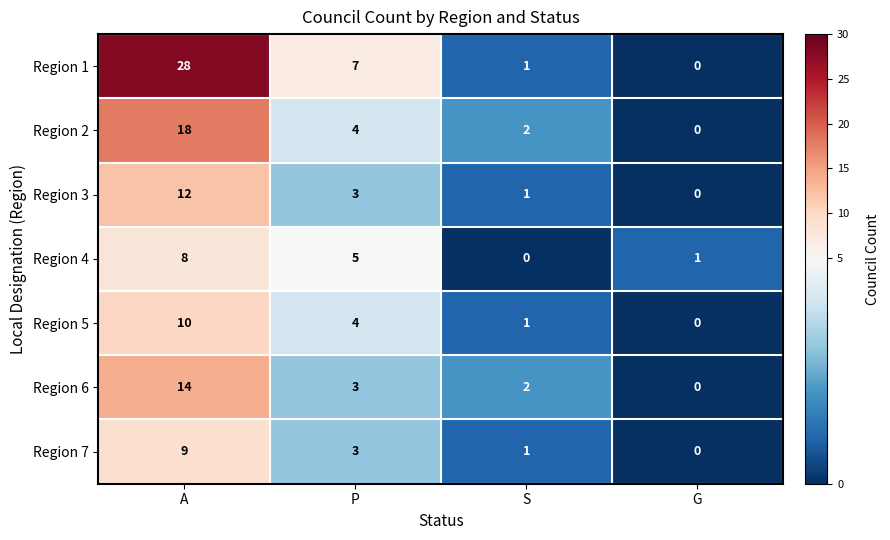

Rank the series at A from highest to lowest value.

Region 1, Region 2, Region 6, Region 3, Region 5, Region 7, Region 4